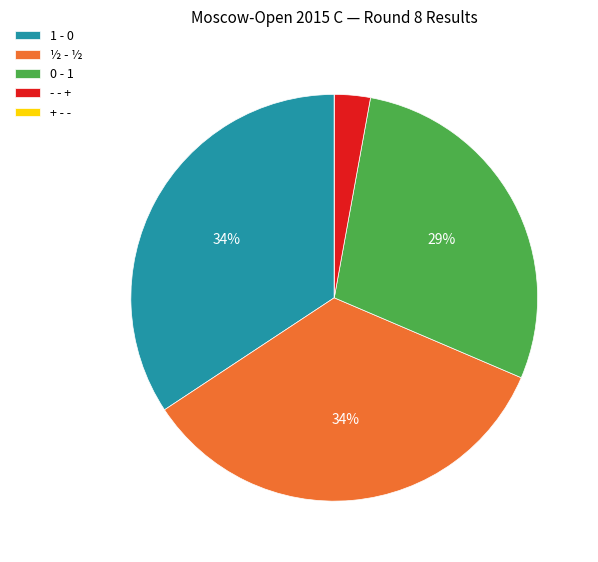

What percentage is the 1 - 0 slice, to the nearest percent?

34%